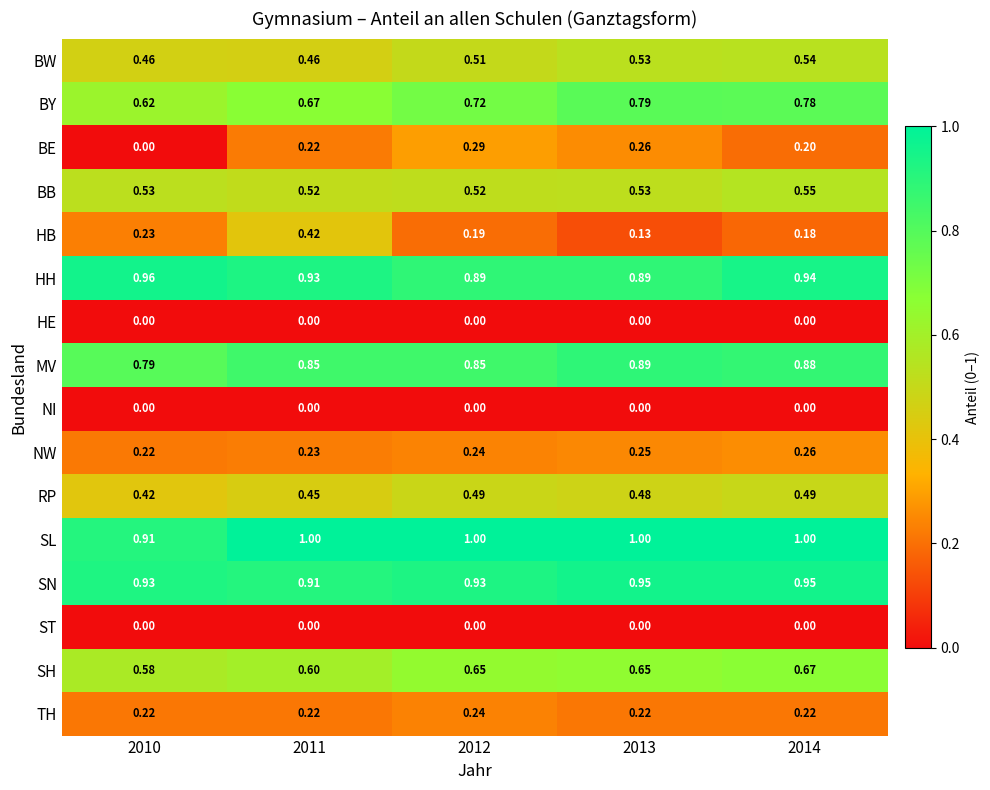

What is the spread (max minus min) of values at 2012?

1.0